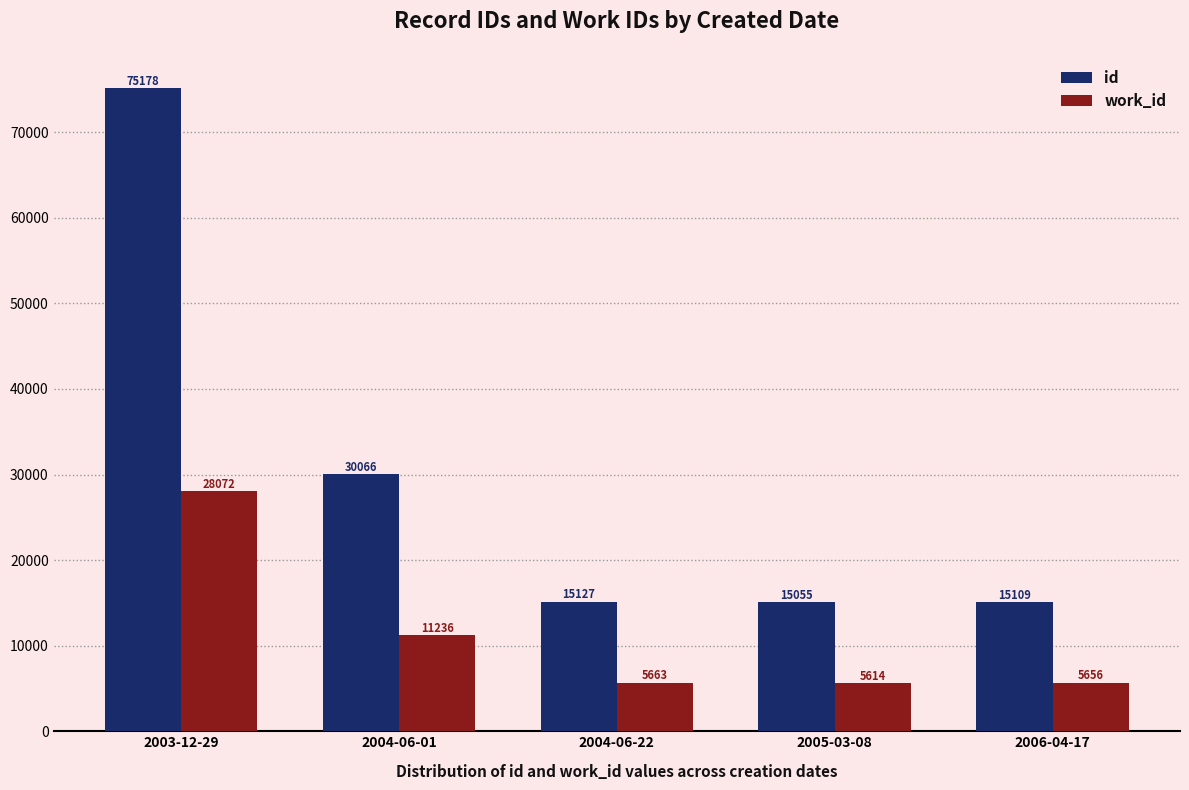

At which label does id reach its minimum?

2005-03-08